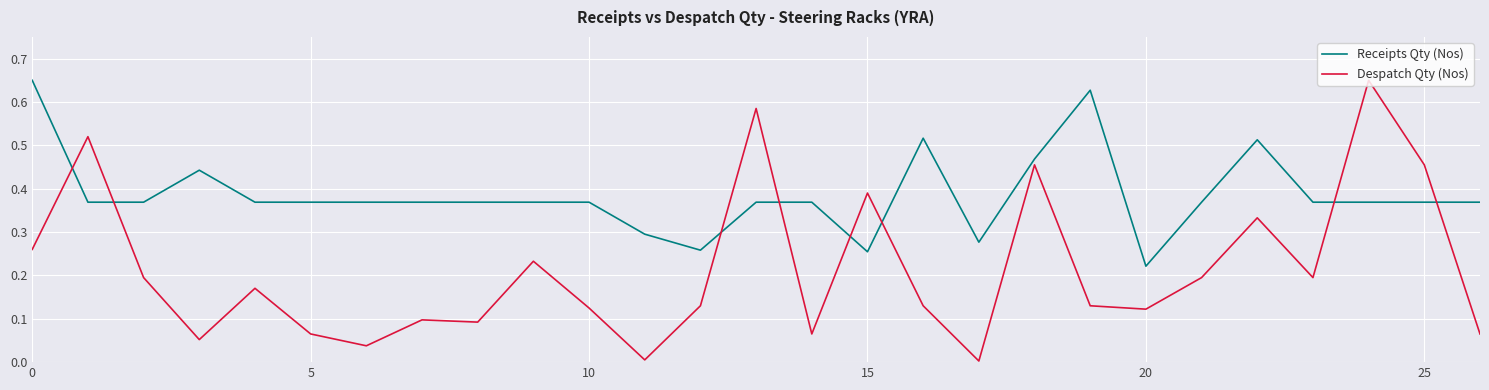

What are all the series names shown in the legend?

Receipts Qty (Nos), Despatch Qty (Nos)